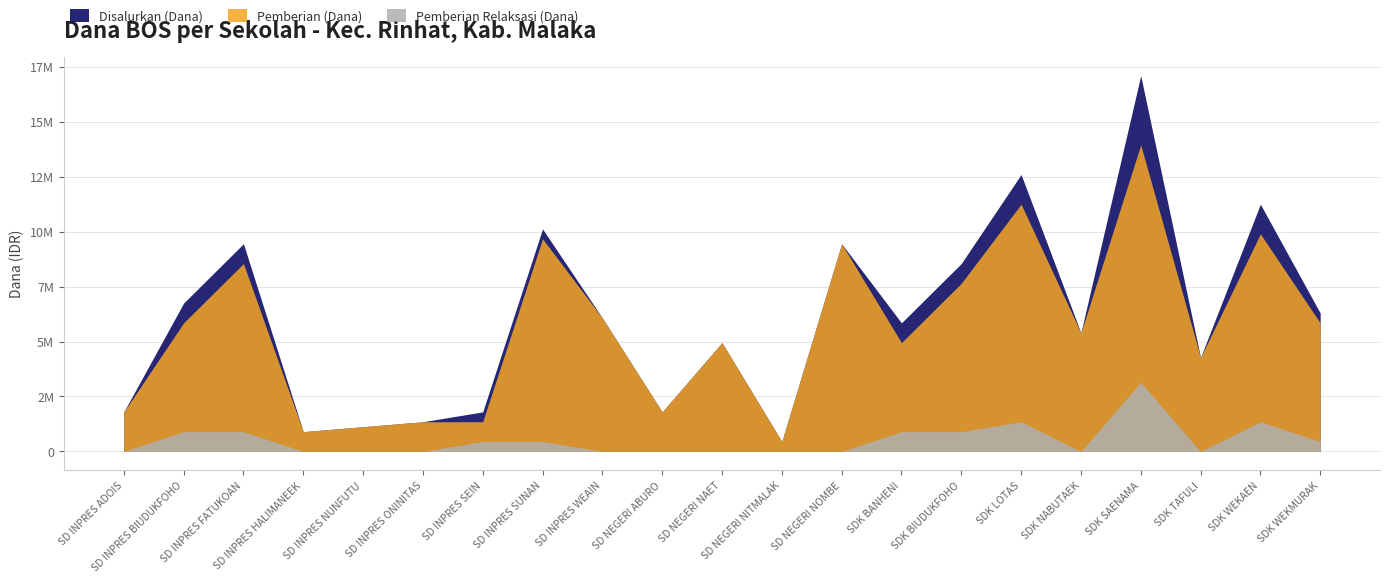

Rank the series by their maximum value, from highest to lowest.

Disalurkan (Dana), Pemberian (Dana), Pemberian Relaksasi (Dana)